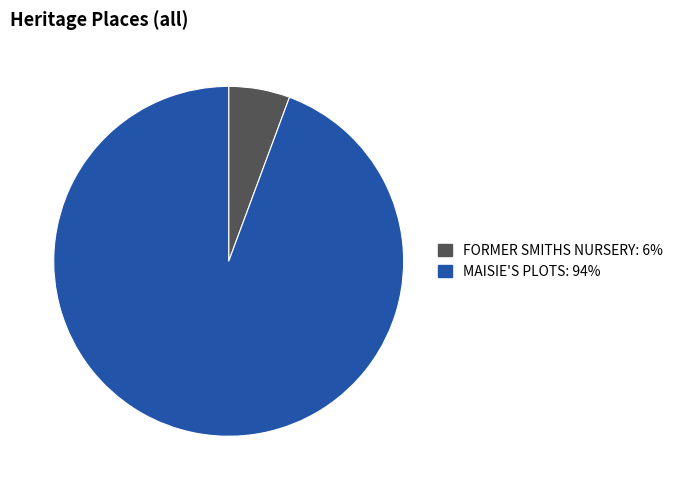

True or false: FORMER SMITHS NURSERY accounts for 1% of the total.

False